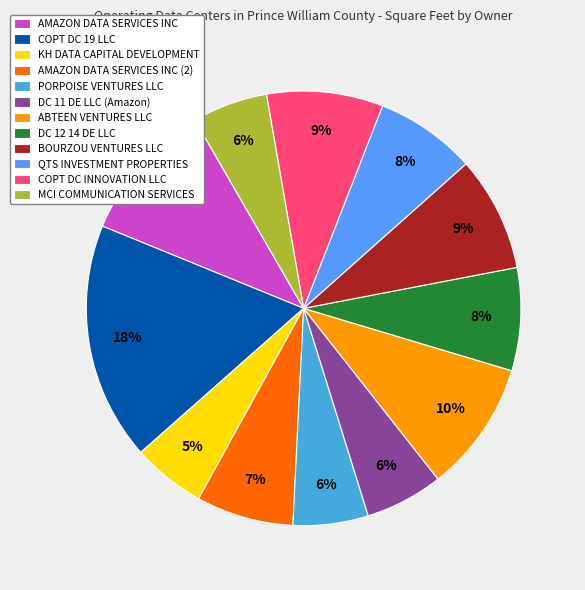

Do COPT DC INNOVATION LLC and COPT DC 19 LLC together represent more than half of the pie?

No